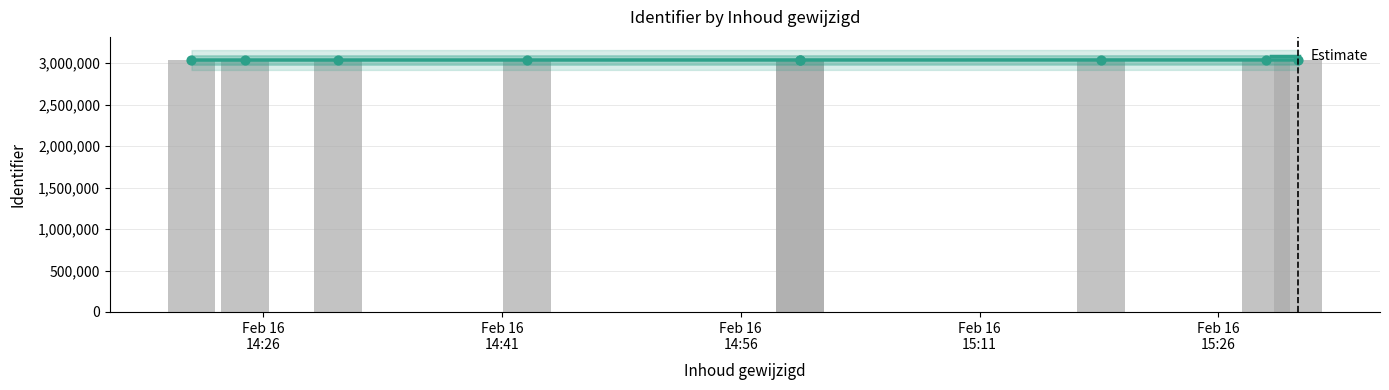

Between 2017-02-16 14:30:42 and 2017-02-16 14:24:52, which is larger?

2017-02-16 14:30:42